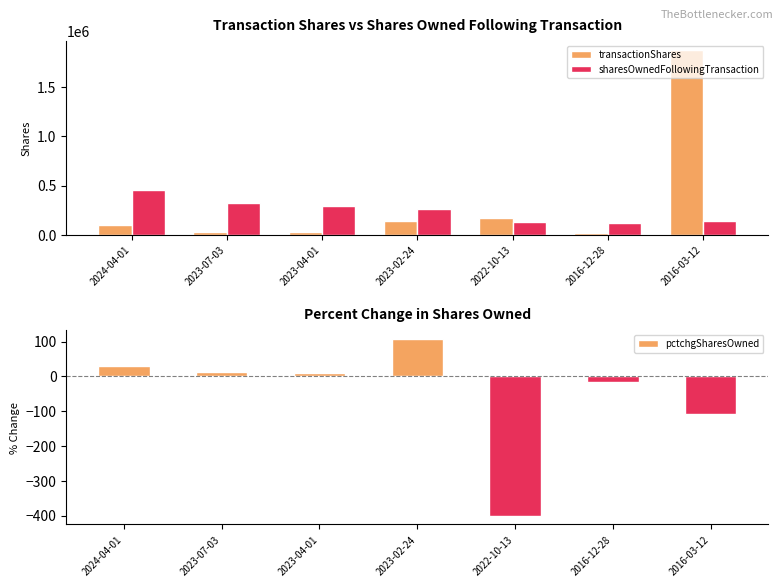

What are all the series names shown in the legend?

transactionShares, sharesOwnedFollowingTransaction, pctchgSharesOwned